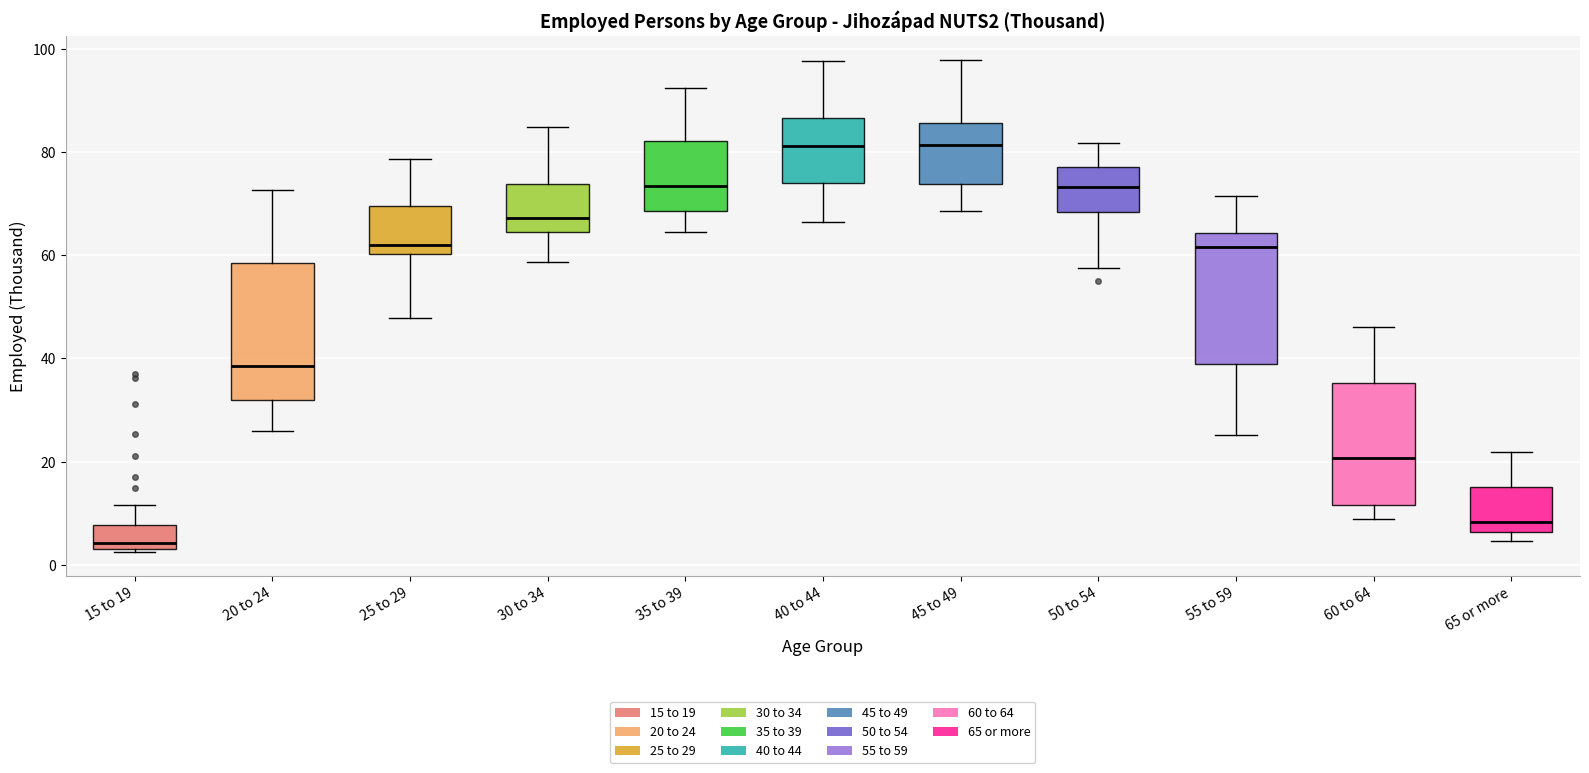

Reading left to right, read every box against the y-axis: the position of its median line, the range the box covers, and the ends of its whiskers. The values are not printed on the chart, so give them approximately, as read against the axis.

15 to 19: median 4 (just above the box's lower edge), box 4 to 8, whiskers 2 to 12
20 to 24: median 38, box 32 to 58, whiskers 26 to 72
25 to 29: median 62, box 60 to 70, whiskers 48 to 78
30 to 34: median 68, box 64 to 74, whiskers 58 to 84
35 to 39: median 74, box 68 to 82, whiskers 64 to 92
40 to 44: median 82, box 74 to 86, whiskers 66 to 98
45 to 49: median 82, box 74 to 86, whiskers 68 to 98
50 to 54: median 74, box 68 to 78, whiskers 58 to 82
55 to 59: median 62, box 40 to 64, whiskers 26 to 72
60 to 64: median 20, box 12 to 36, whiskers 8 to 46
65 or more: median 8, box 6 to 16, whiskers 4 to 22